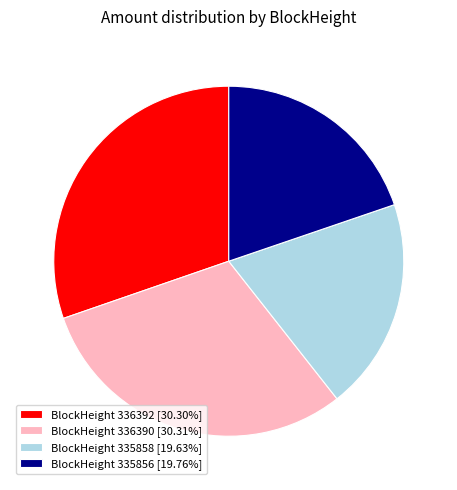

What is the ratio of the value at BlockHeight 336390 [30.31%] to the value at BlockHeight 335858 [19.63%]?

1.5